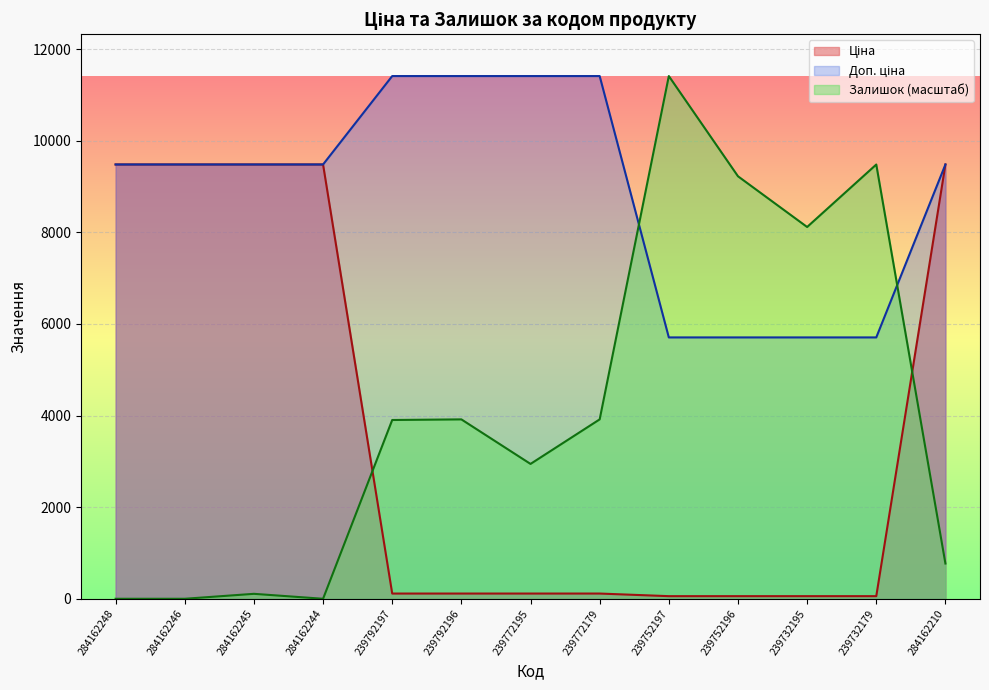

What is the approximate value of Доп. ціна at 284162246?

9480.1